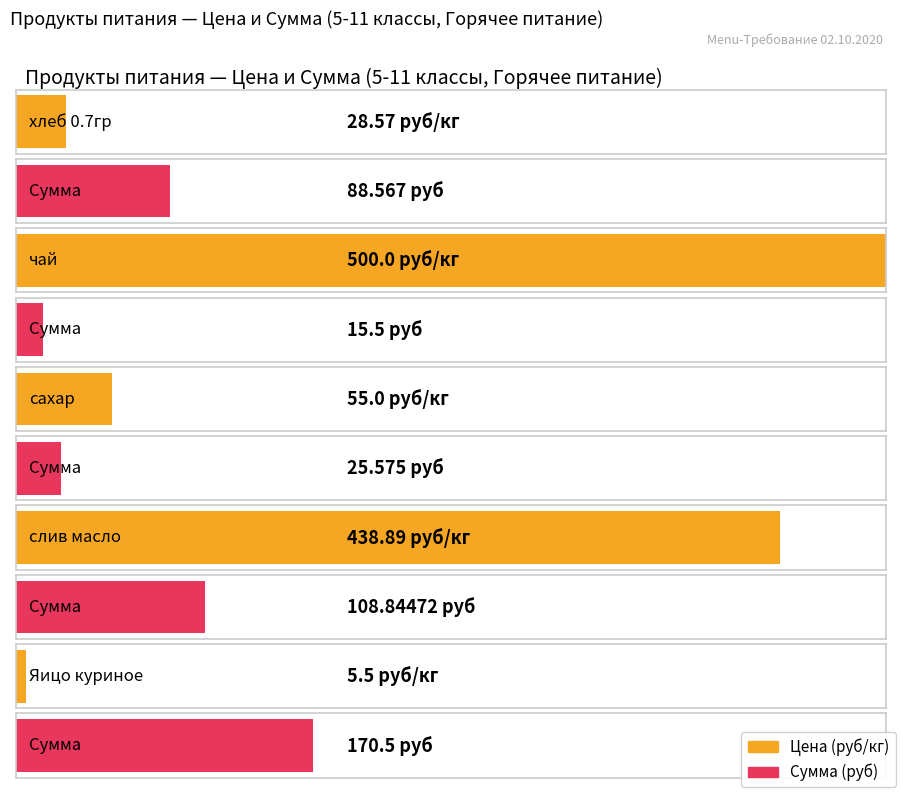

What position from the left is хлеб 0.7гр?

1